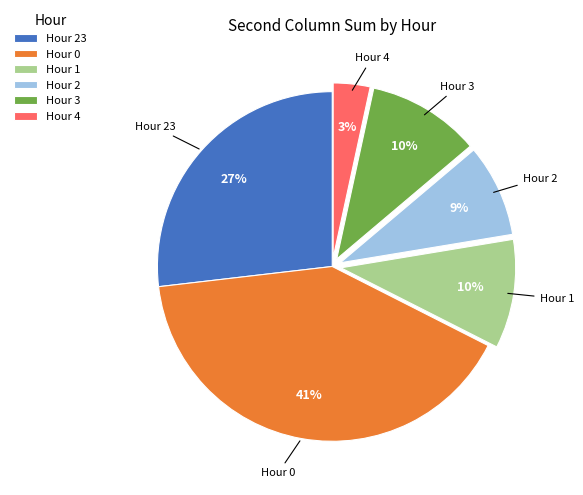

Combined, do Hour 4 and Hour 23 account for over 50%?

No